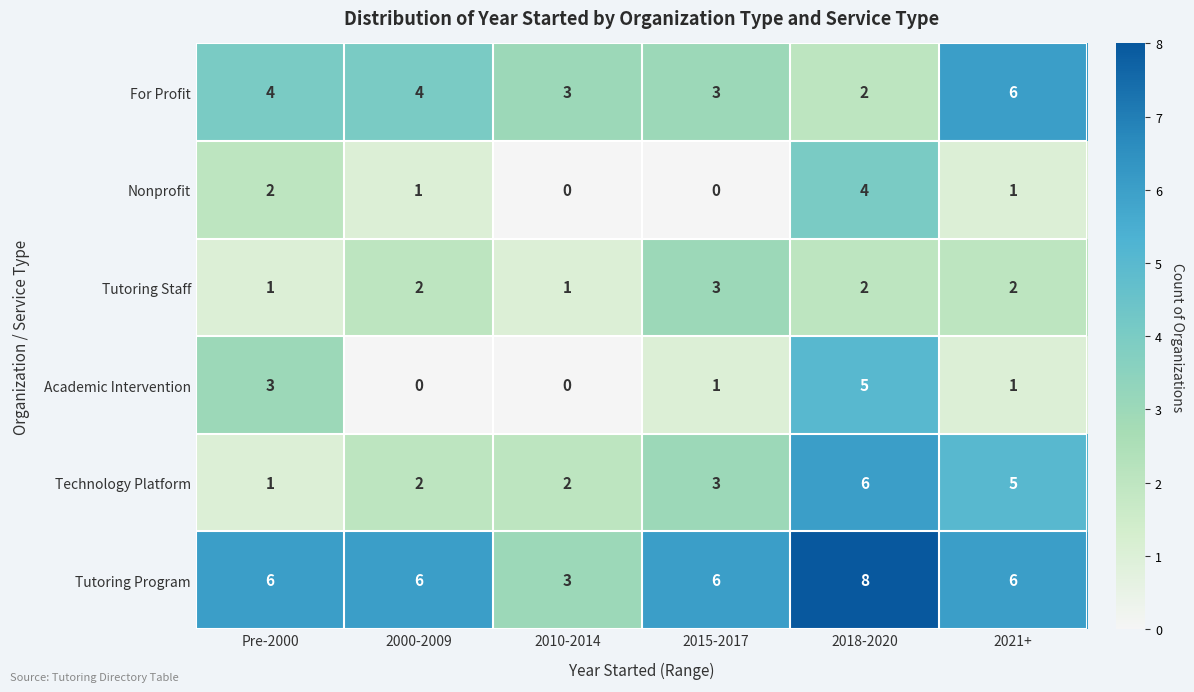

How many Tutoring Staff values are between 1 and 2?

5